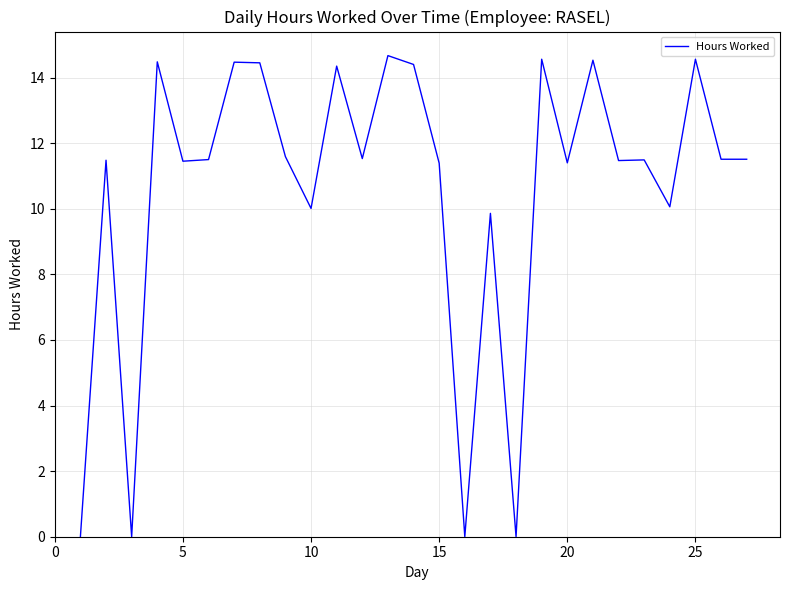

What is the greatest value displayed?

14.7